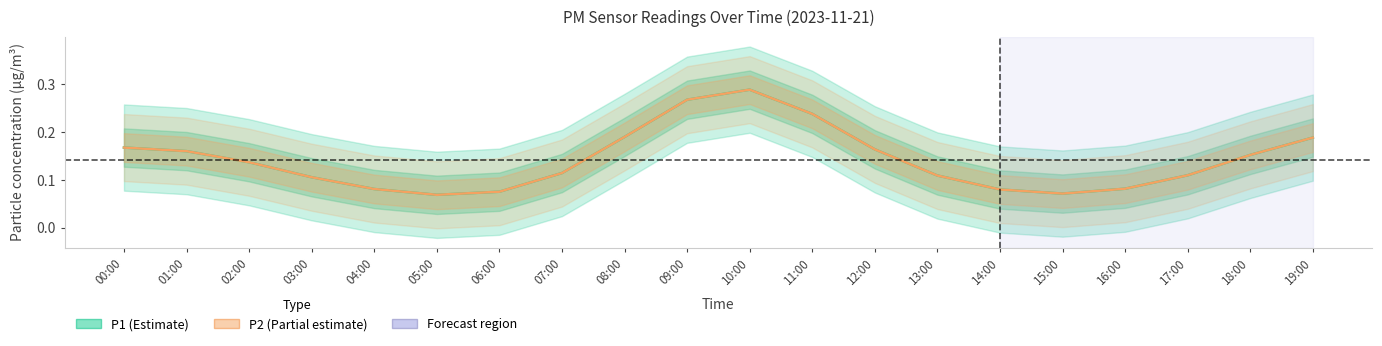

How many lines are shown in the chart?

2